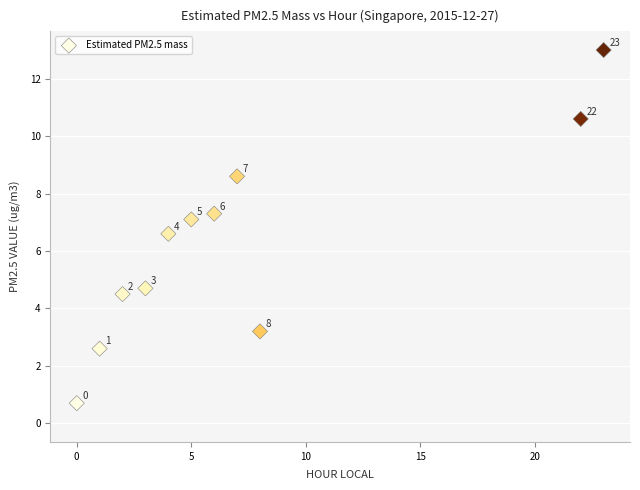

What Y value in the scatter plot is closest to 6?

6.6